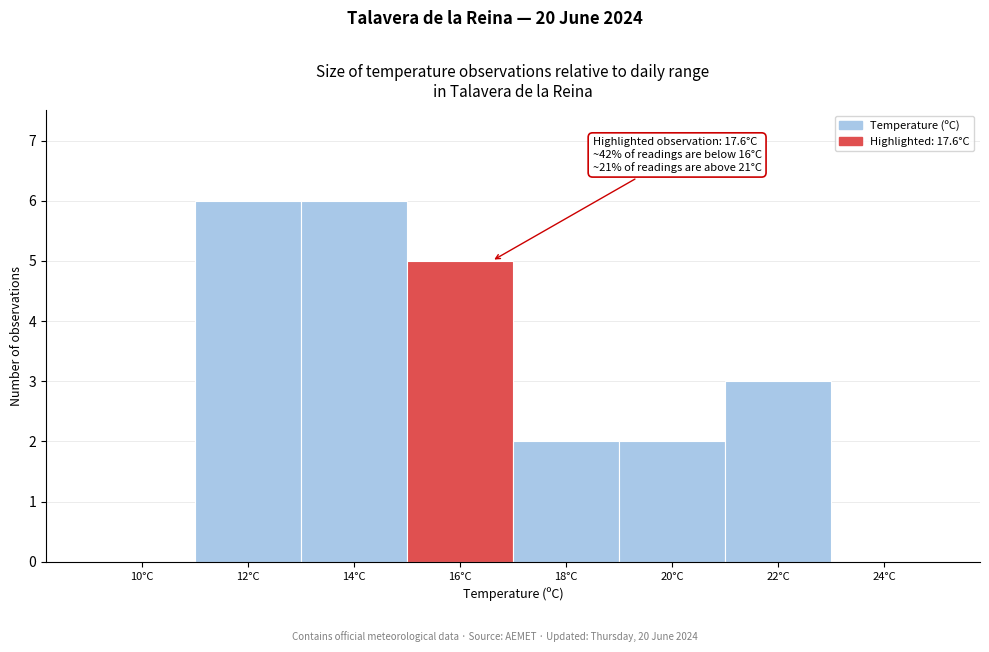

Reading left to right, transcribe all the data shown in this chart.

10°C=0	12°C=6	14°C=6	16°C=5	18°C=2	20°C=2	22°C=3	24°C=0